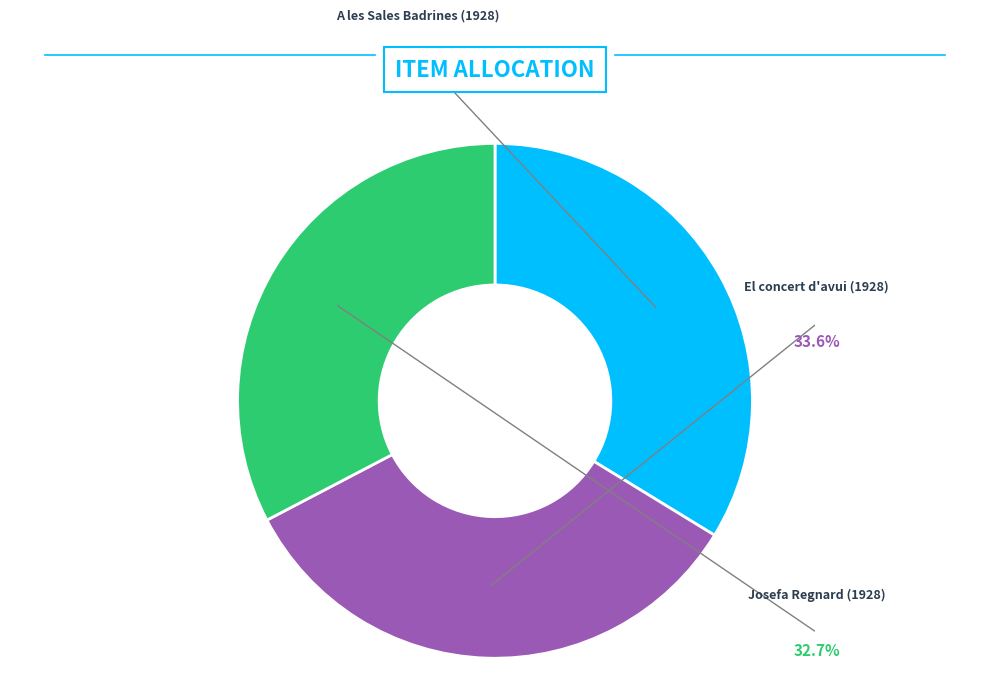

To the nearest percent, what is the difference between the Josefa Regnard (1928) and El concert d'avui (1928) slice percentages?

1%